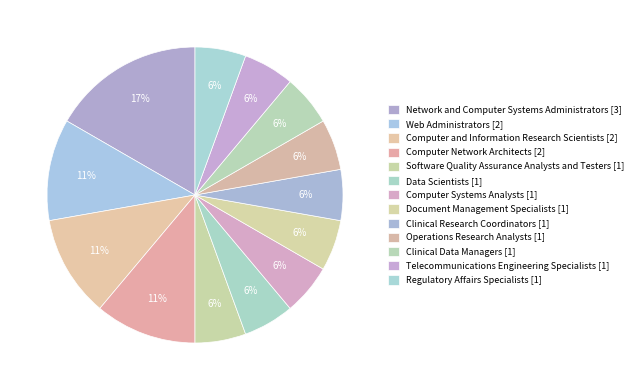

Is there a majority slice in this chart?

No